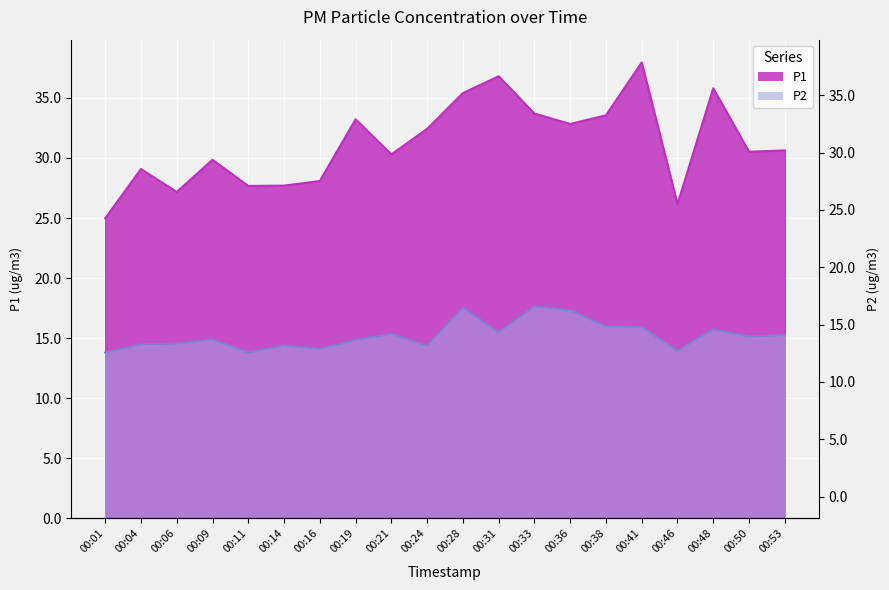

How many distinct data groups are displayed?

2